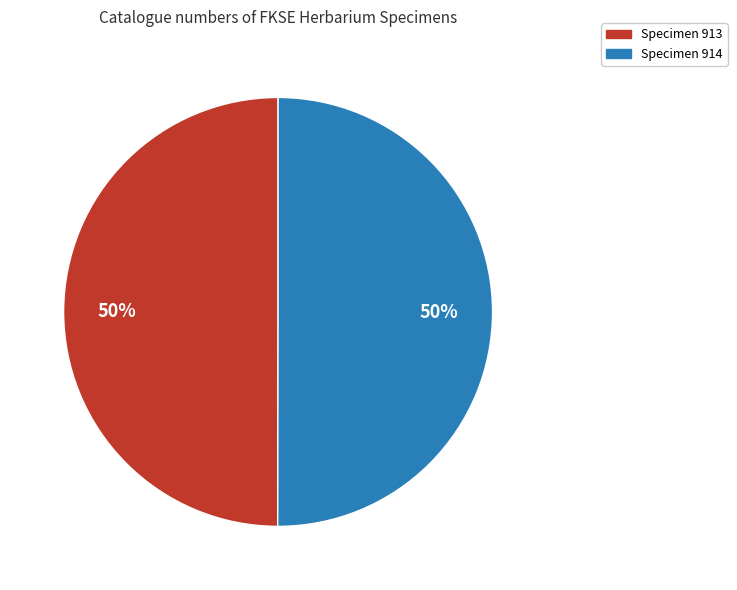

What is the ratio of the value at Specimen 913 to the value at Specimen 914?

1.0